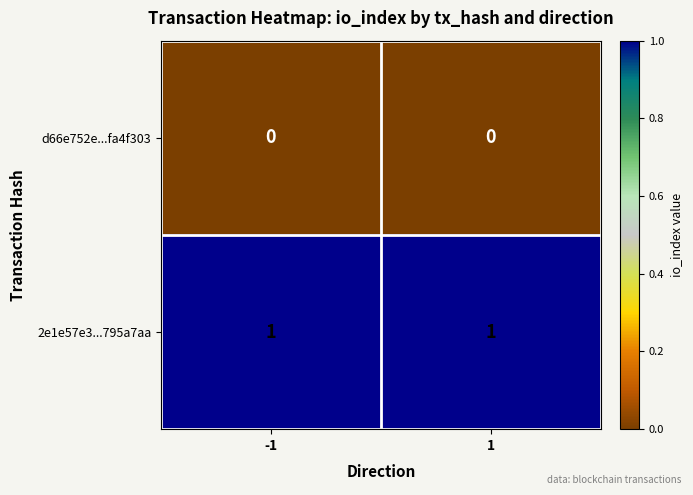

What is the total value across all series at 1?

1